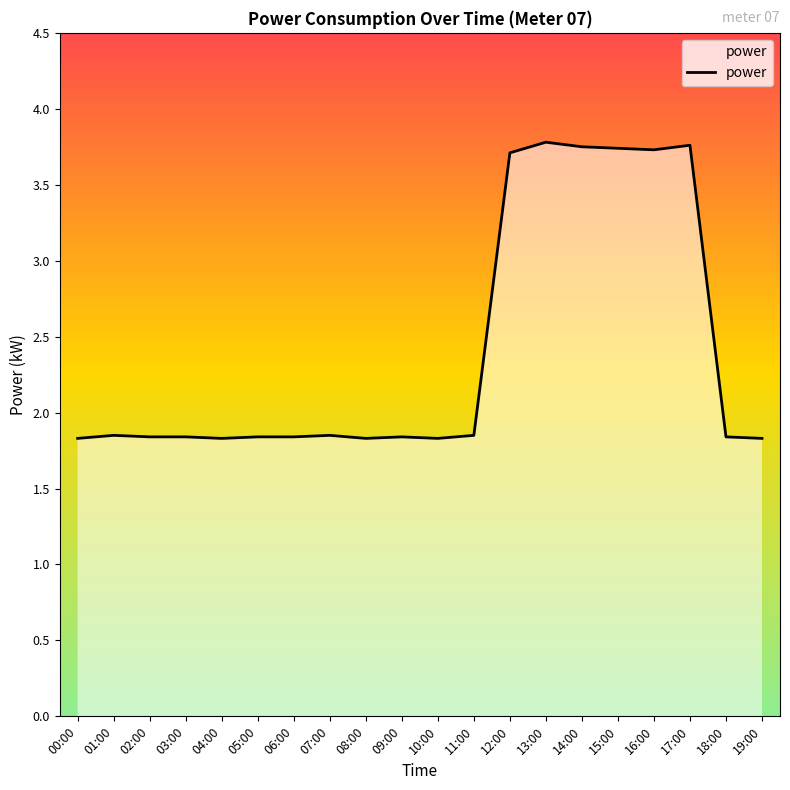

Does the chart have visible grid lines?

No